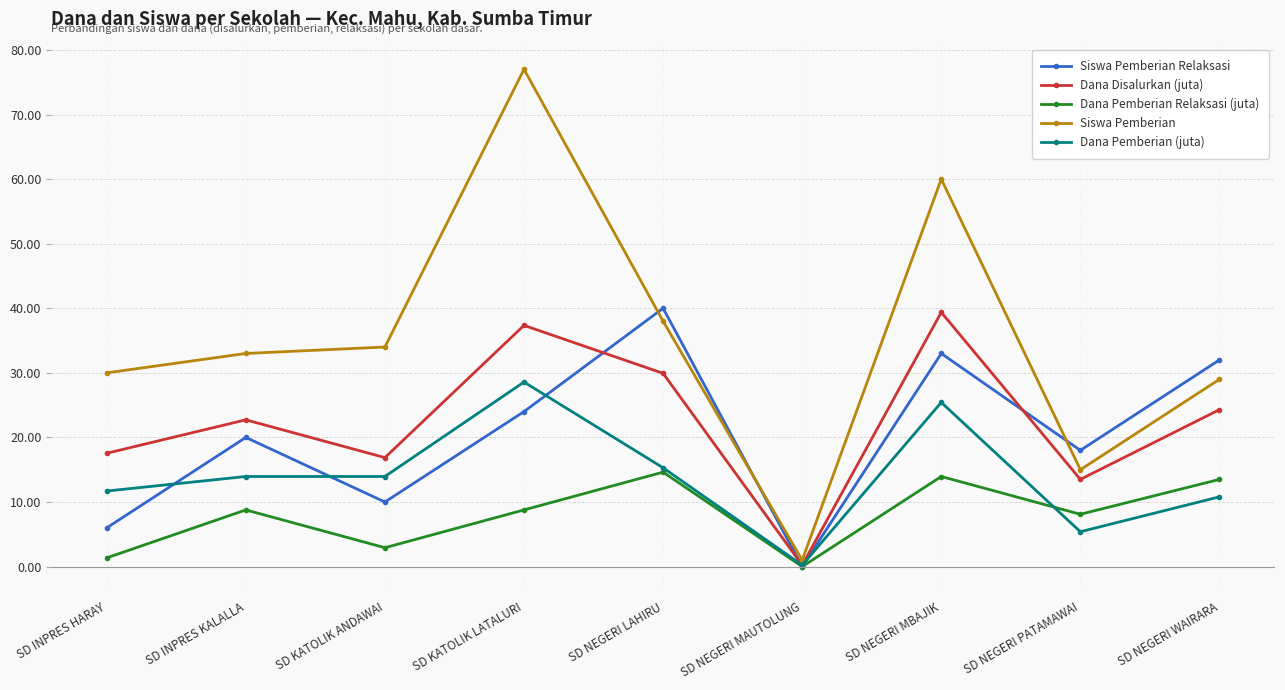

Where is the first local minimum for Siswa Pemberian?

SD NEGERI MAUTOLUNG